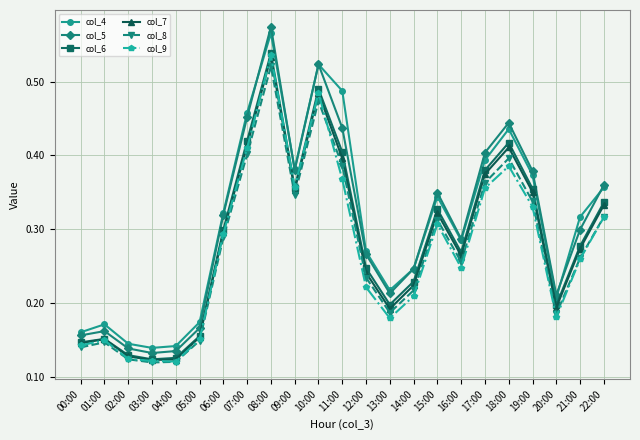

What is the label of the 5th point from the left?

04:00